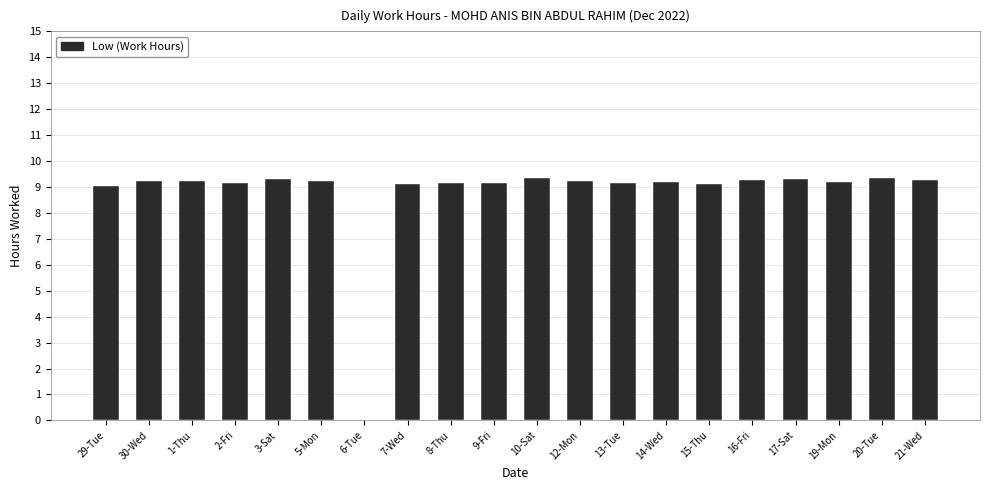

Where is the data nearest to the value 4?

6-Tue